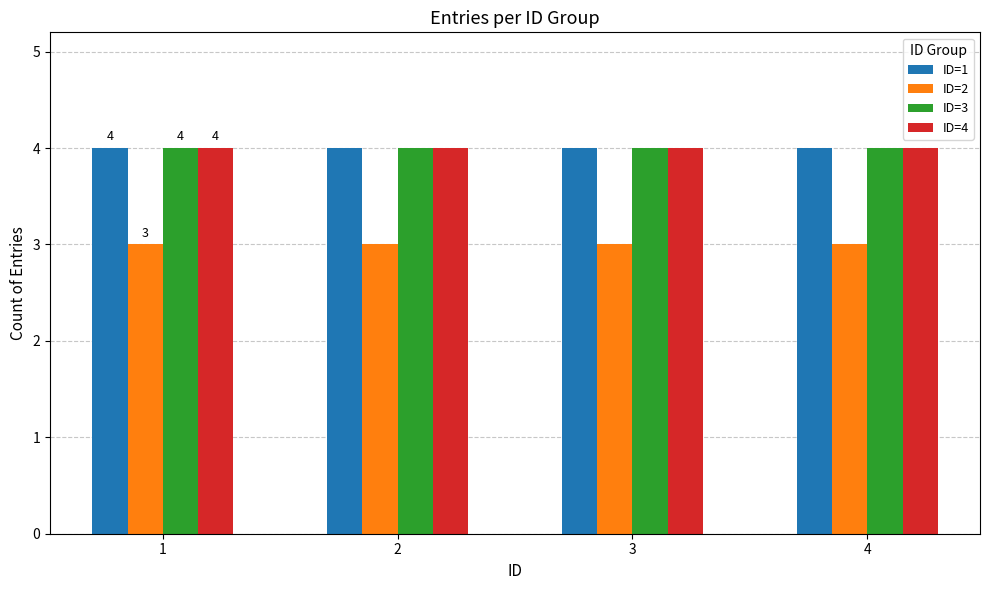

Count the number of data series in this chart.

4